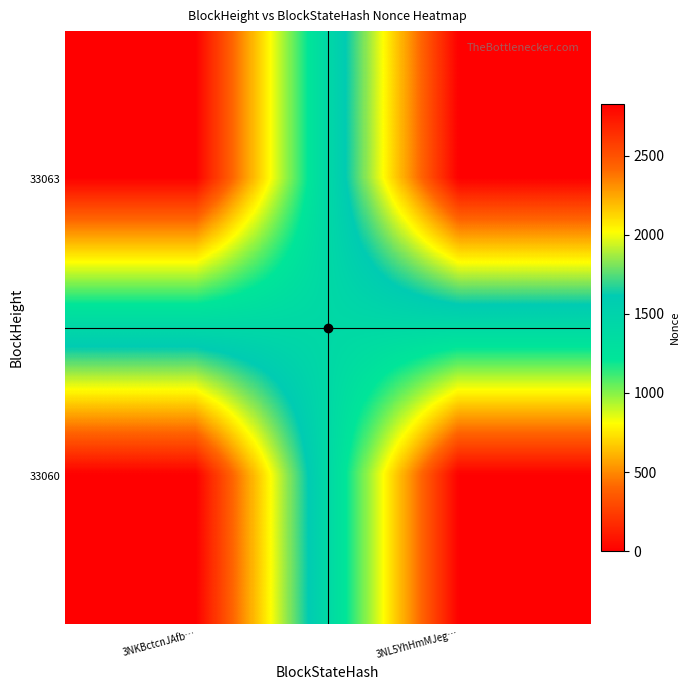

List the series in order of their peak value, lowest first.

33063, 33060